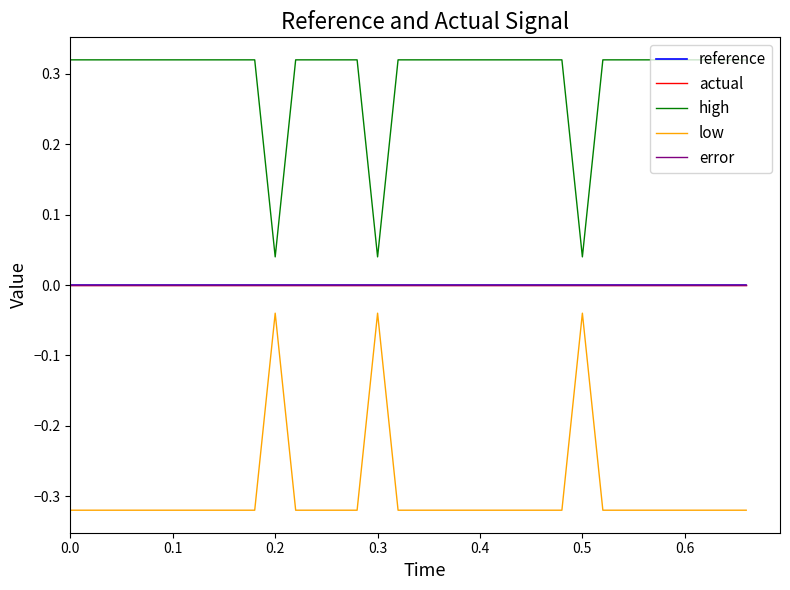

Which series has the largest range (max minus min)?

high